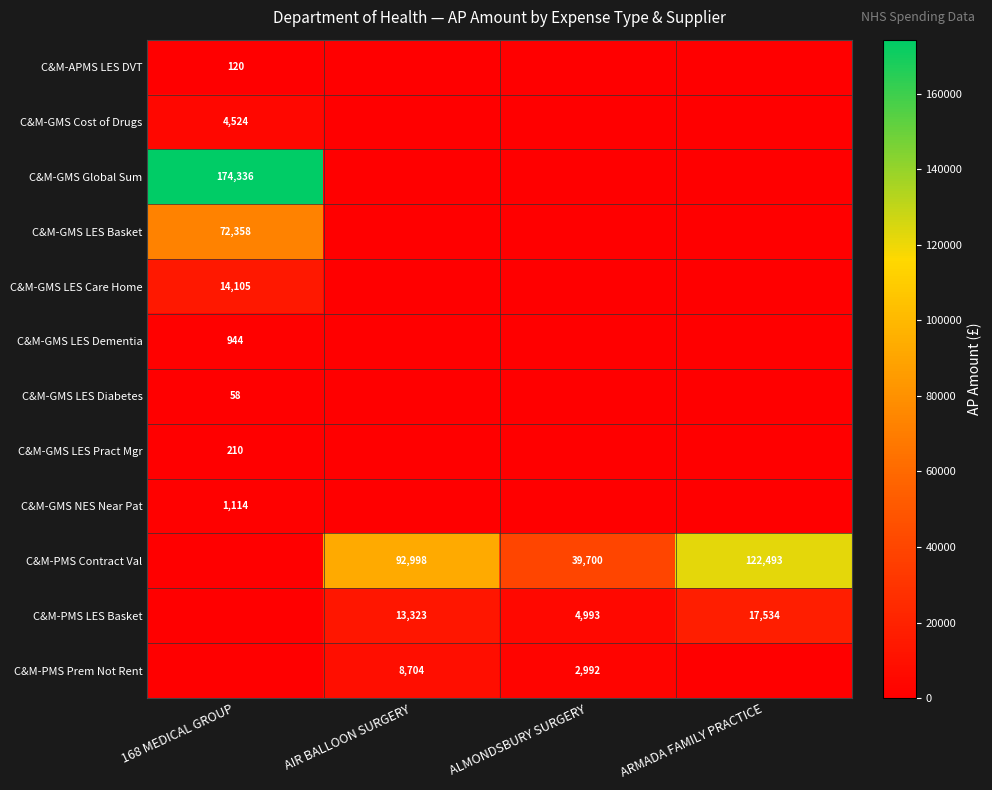

Is it true that C&M-PMS LES Basket equals 11792 at ARMADA FAMILY PRACTICE?

False